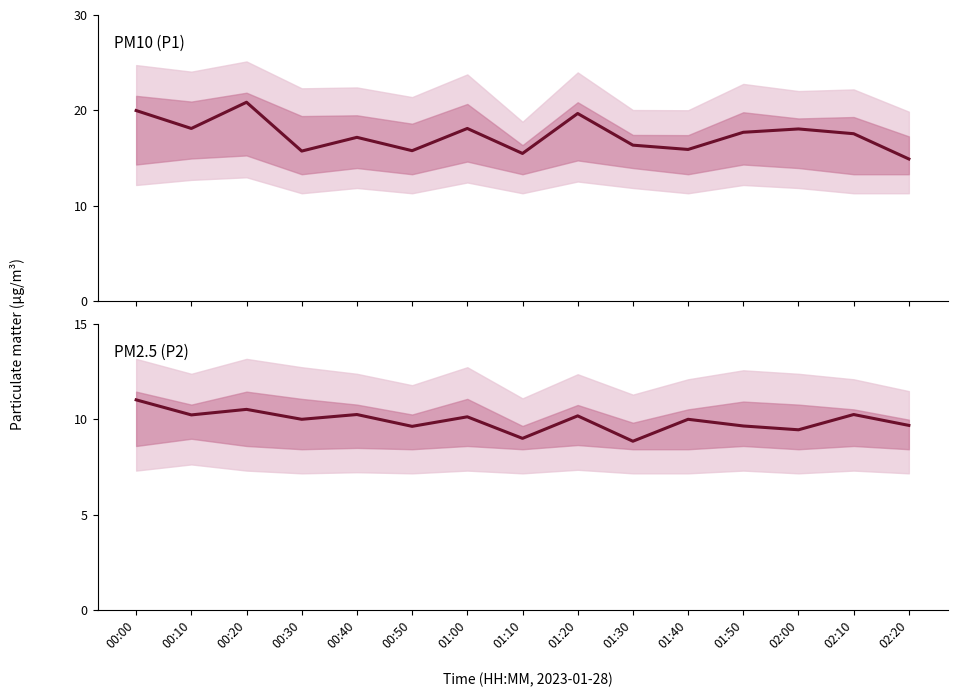

What is the label of the 12th point from the left?

01:50